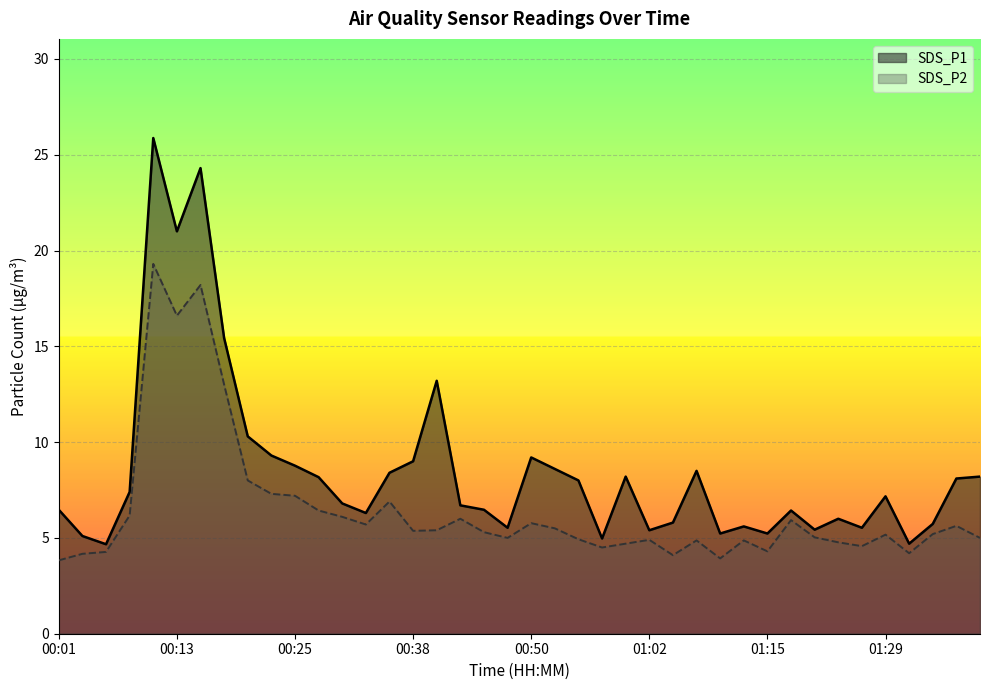

At which label does SDS_P1 reach its peak?

00:11